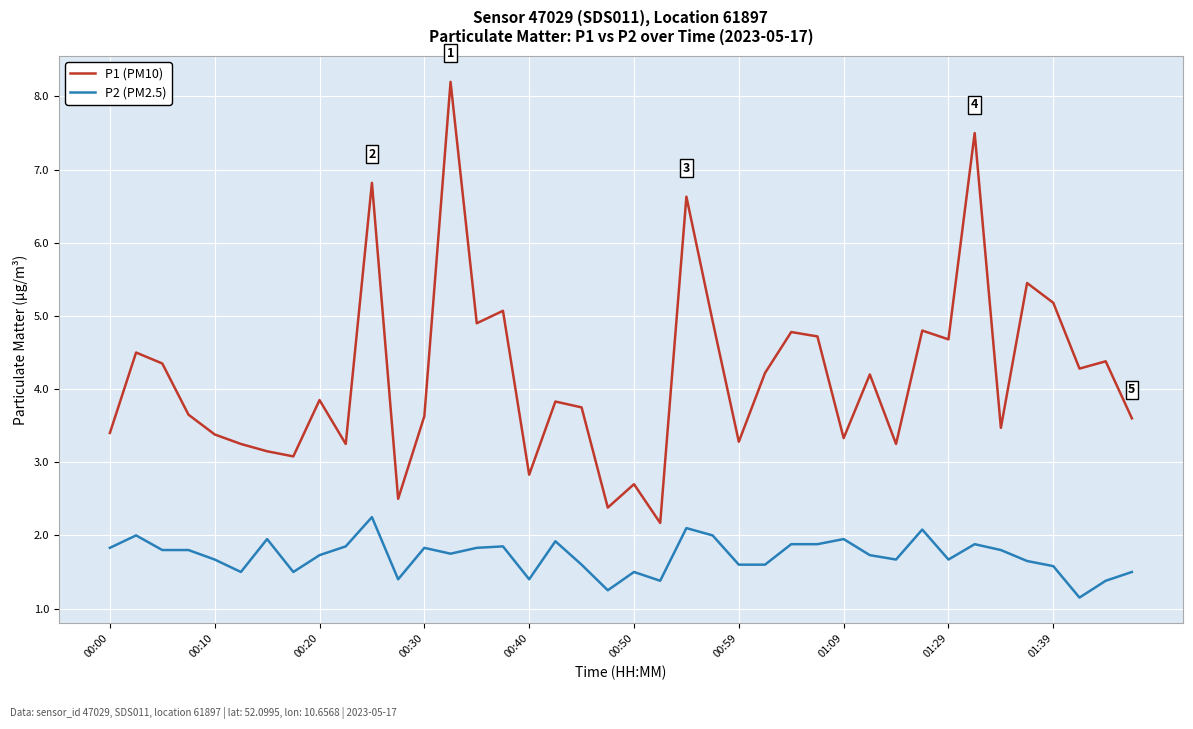

Rank the series by their maximum value, from lowest to highest.

P2 (PM2.5), P1 (PM10)